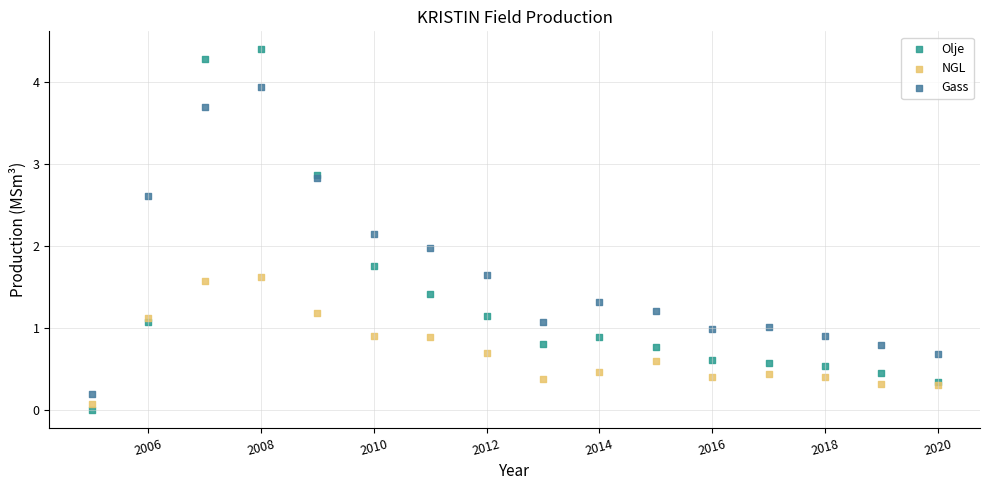

What are all the series names shown in the legend?

Olje, NGL, Gass